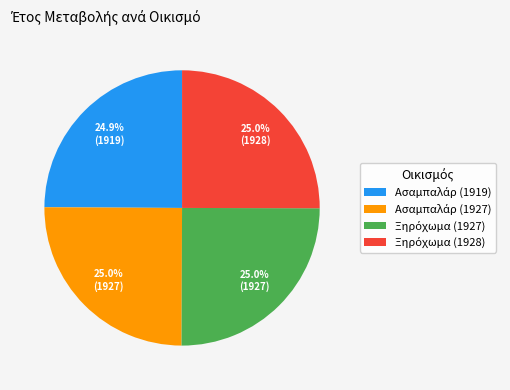

Is there a majority slice in this chart?

No